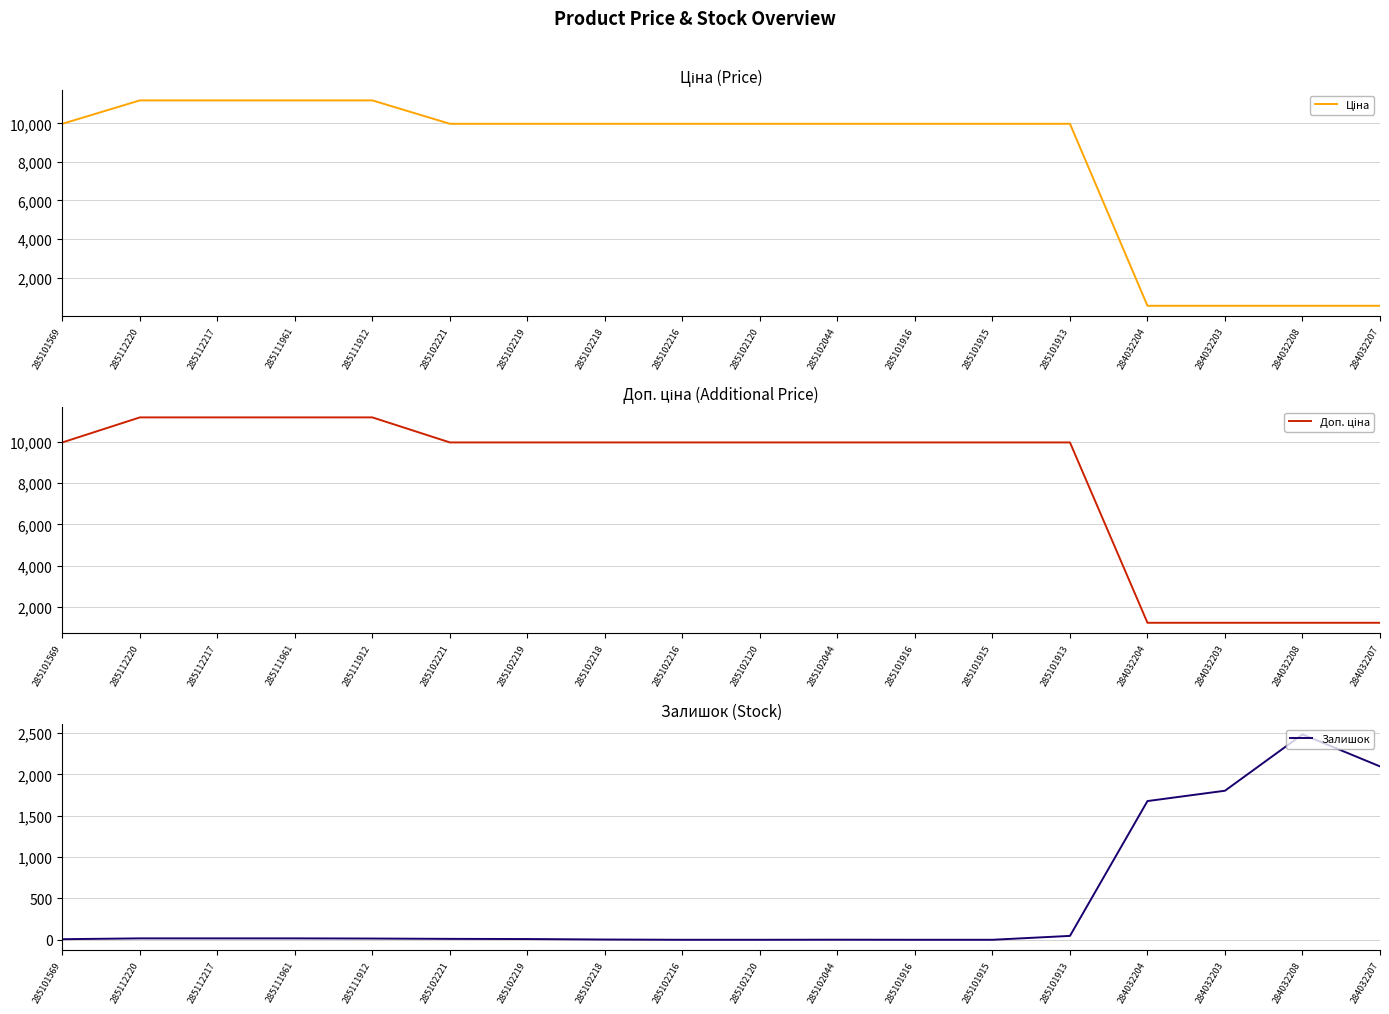

What is the difference between the maximum and second lowest values in the Доп. ціна series?

9952.8